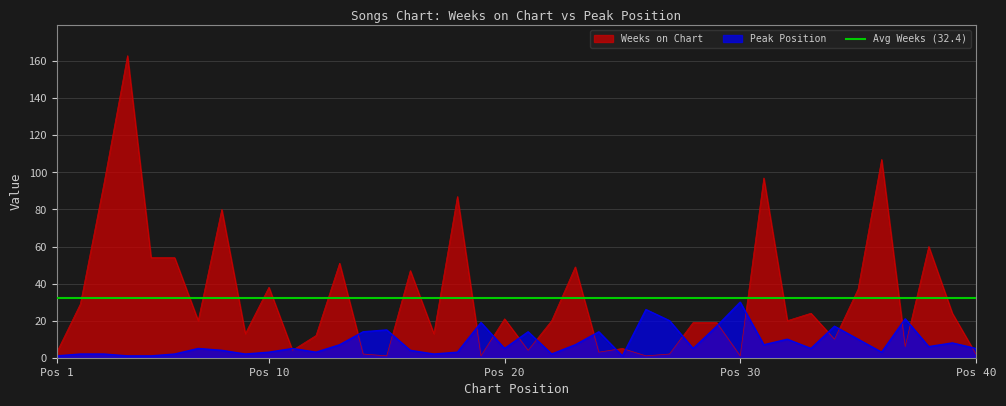

What is the value of the Peak Position point at the 16th from the left?

4